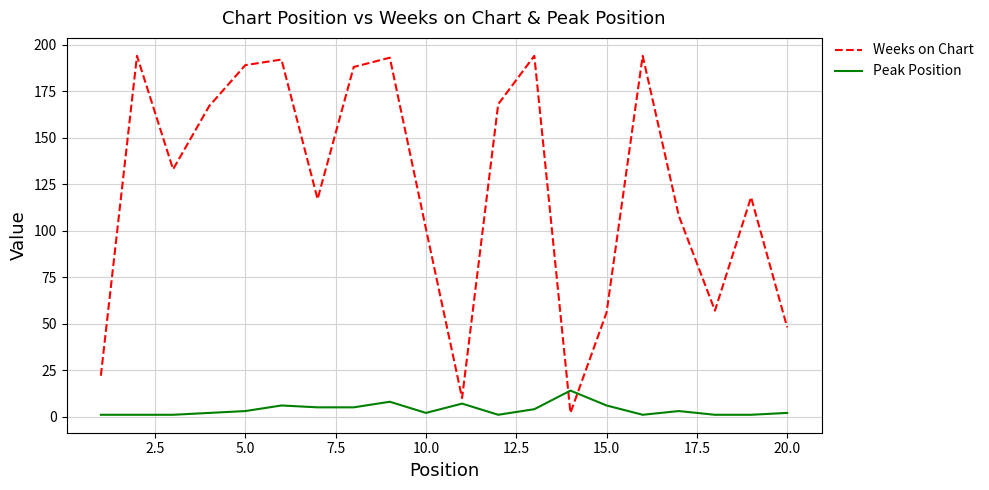

True or false: Weeks on Chart and Peak Position intersect in this chart.

True